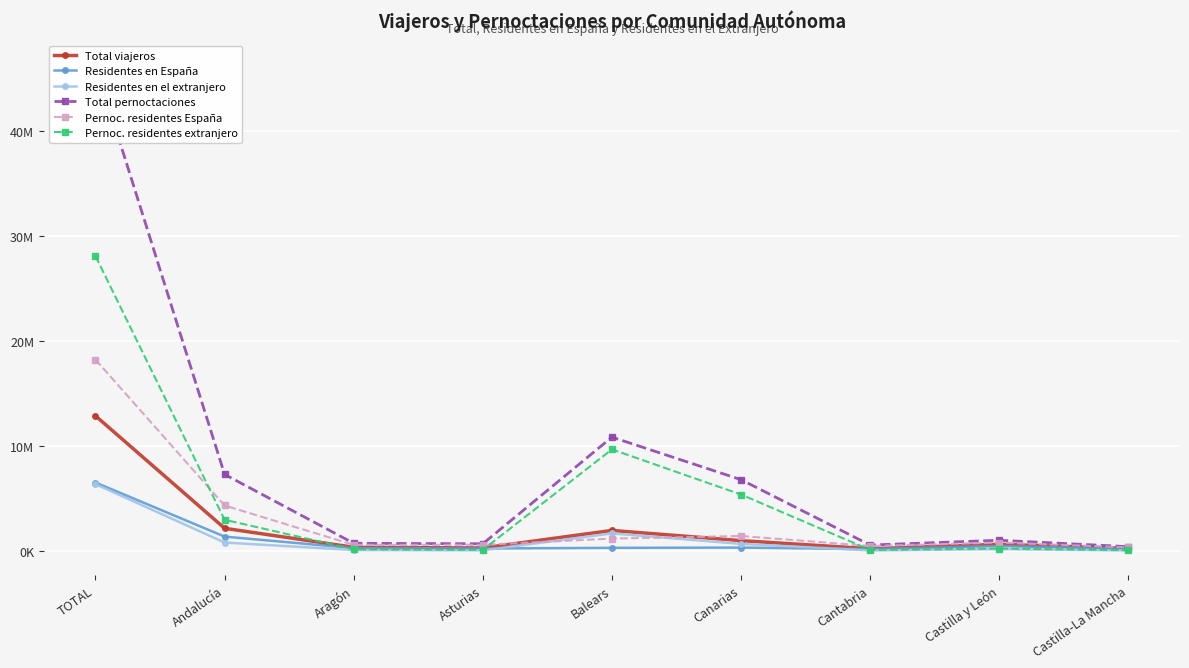

How many interior local valleys does the Residentes en el extranjero series have?

2